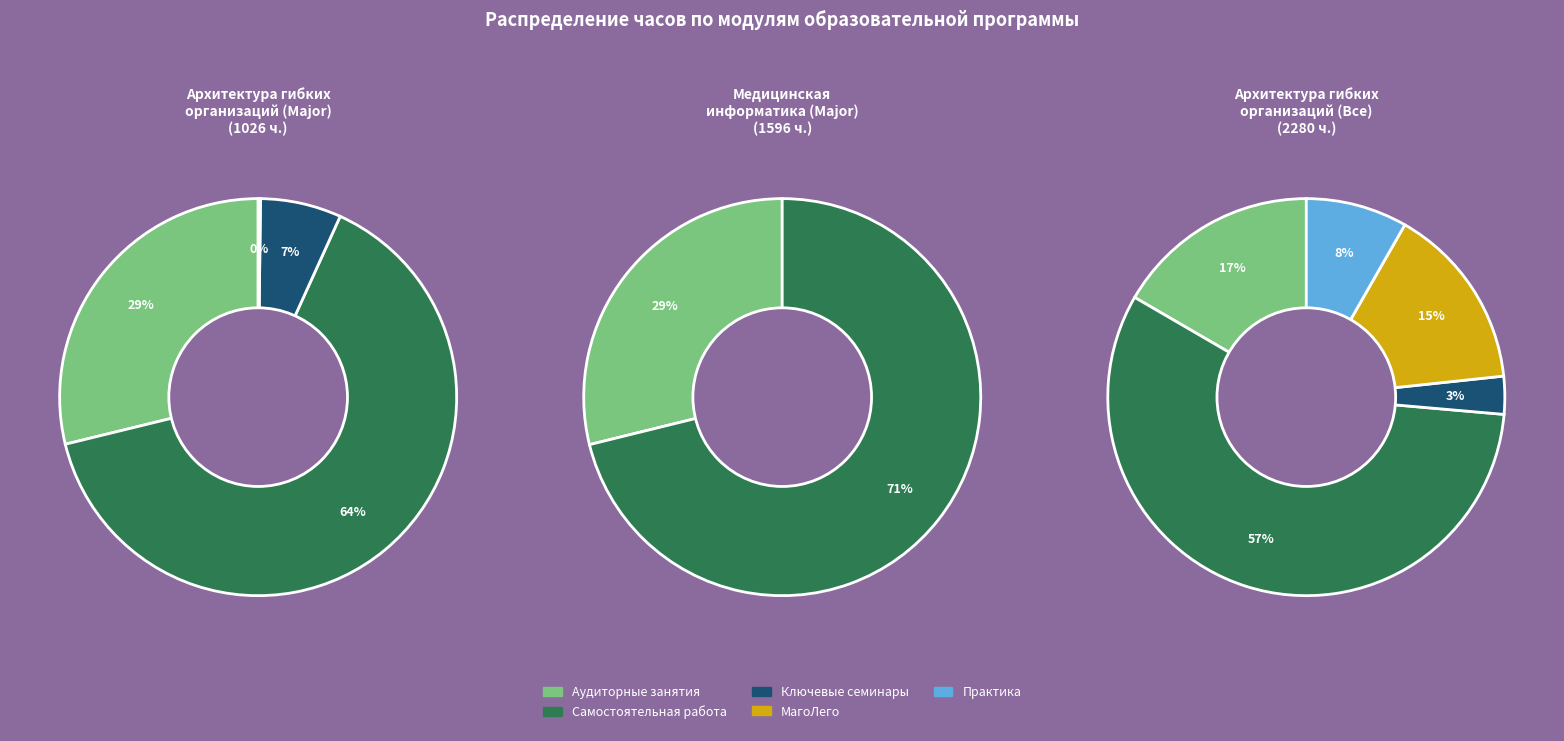

Is the sum of Модуль Ключевые семинары and Медицинская информатика (Major) greater than half?

Yes